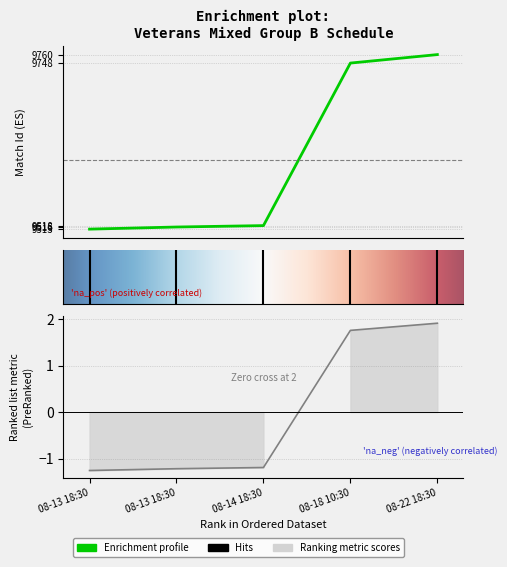

What is the average value?

9611